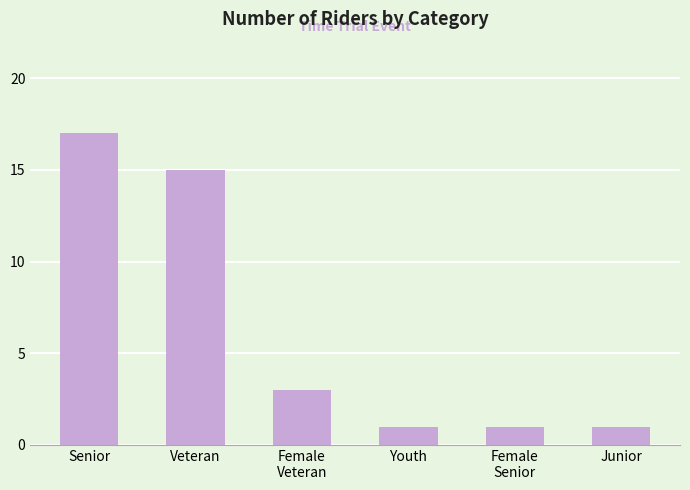

Which label corresponds to the largest value in the chart?

Senior